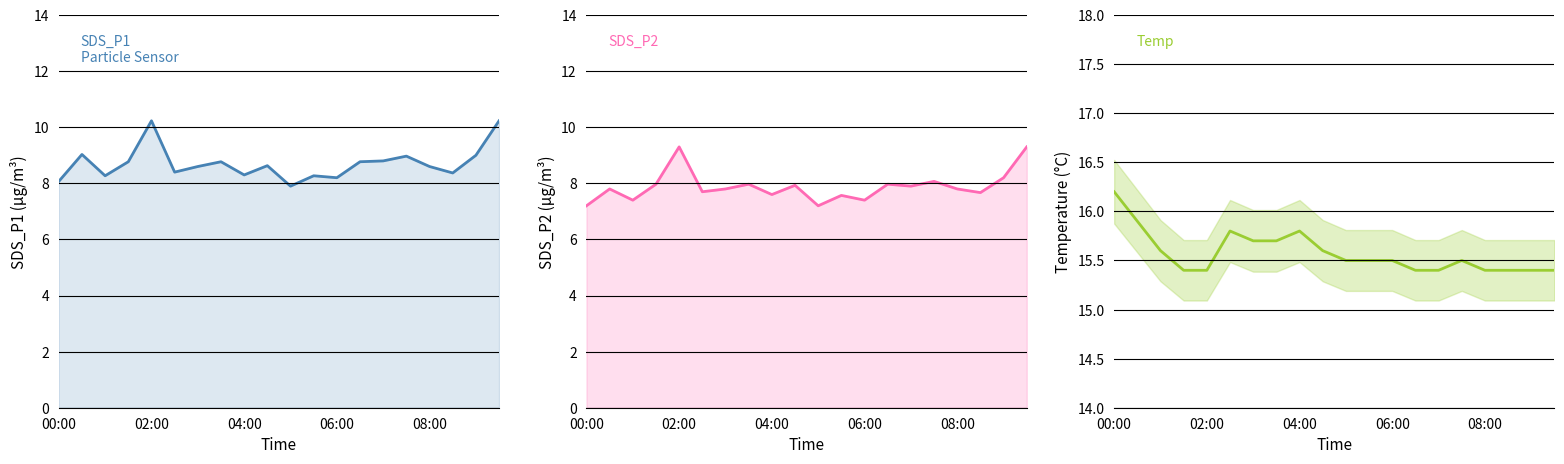

At how many categories does at least one series exceed 9?

20